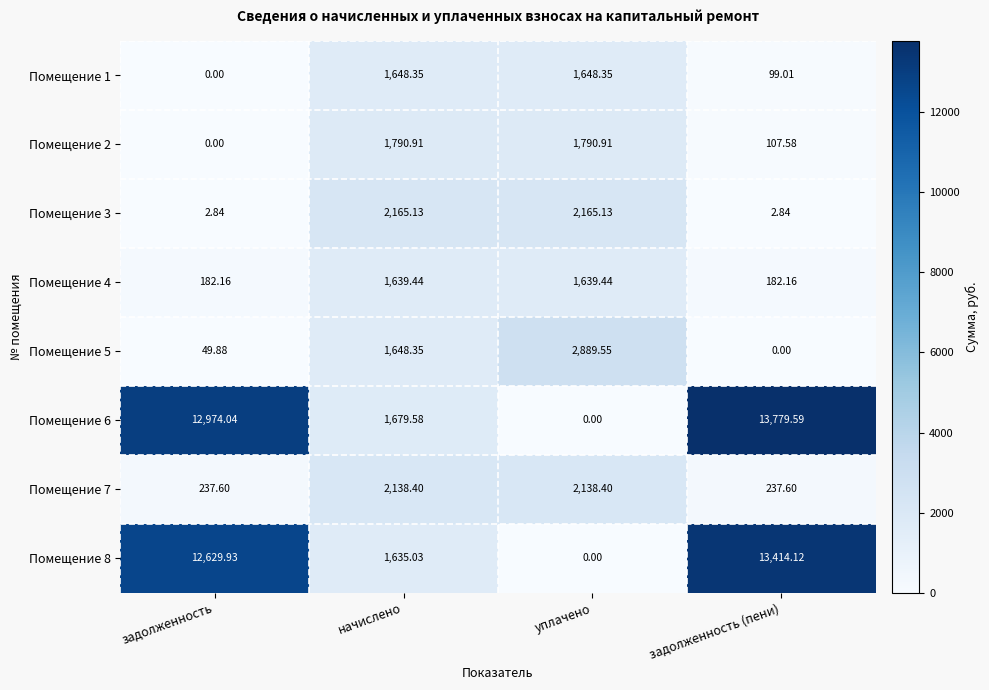

How many categories are shown in the chart?

4